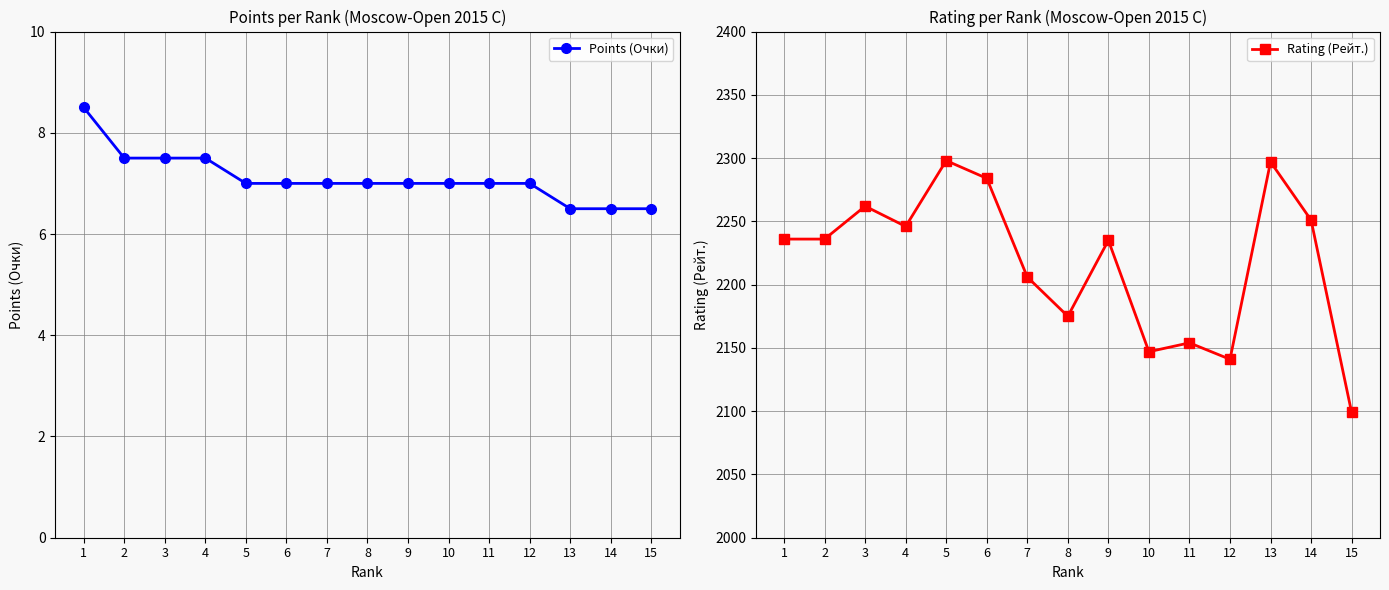

What is the difference between the maximum and minimum values in the Rating (Рейт.) series?

199